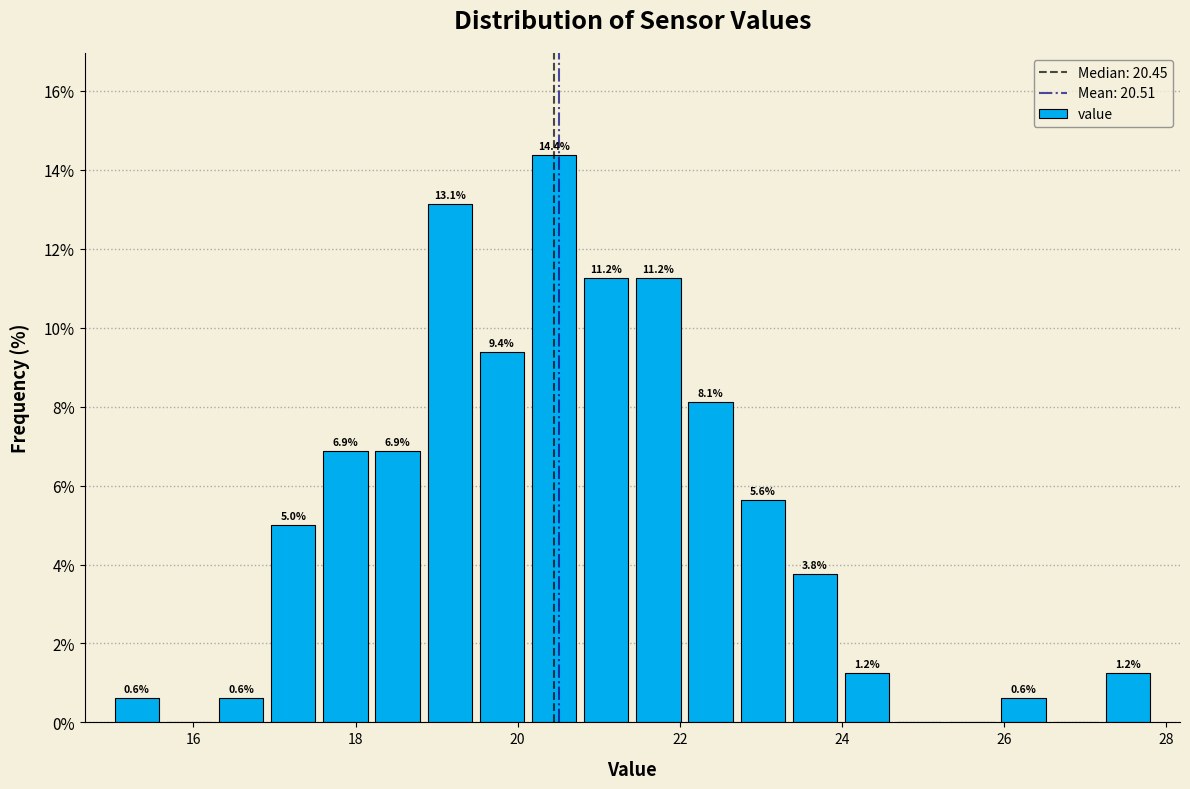

Read against the x-axis, roughly where is the centre of the tallest bar?

20.4